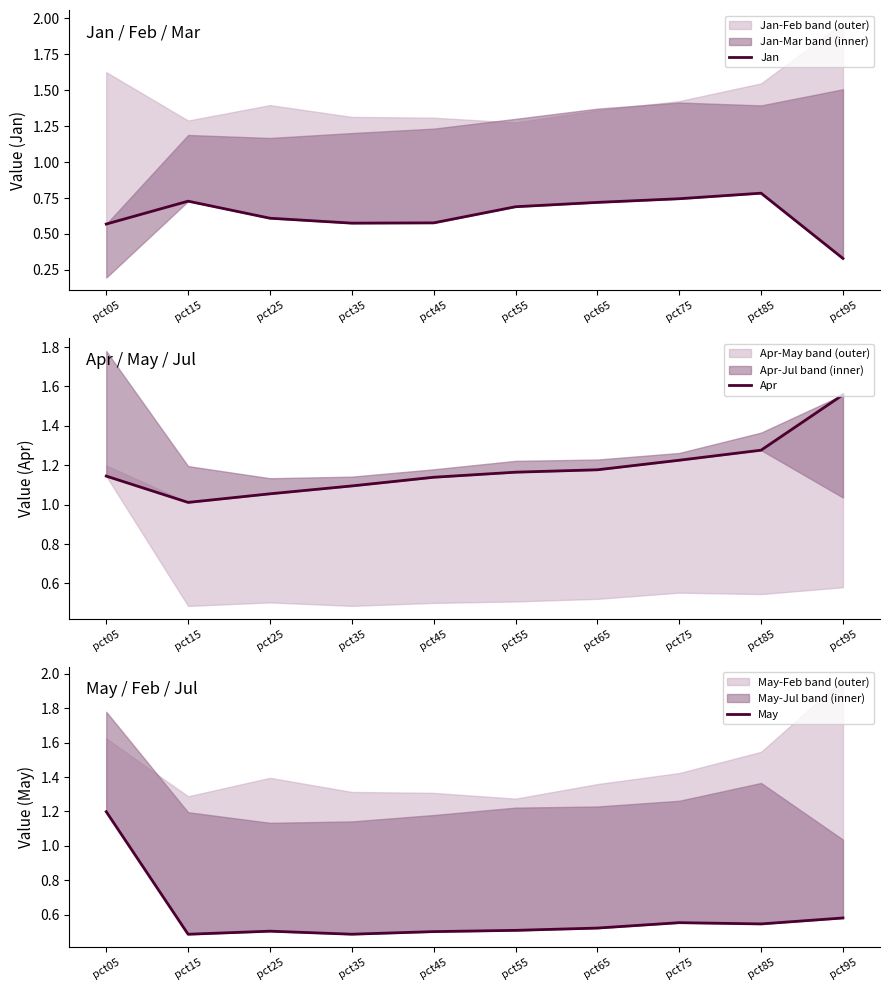

Between pct15 and pct25, which series saw the biggest shift?

Jan